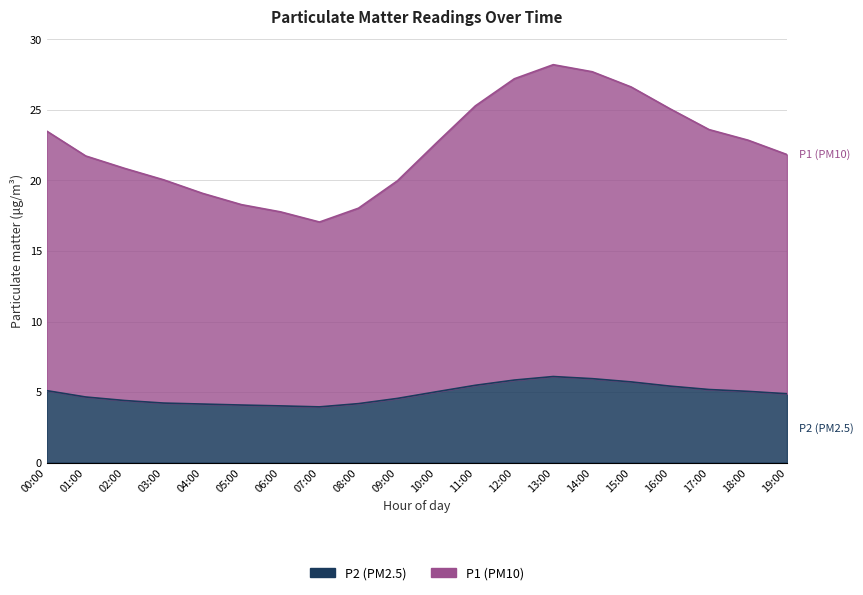

Which series has the largest total across all categories?

P1